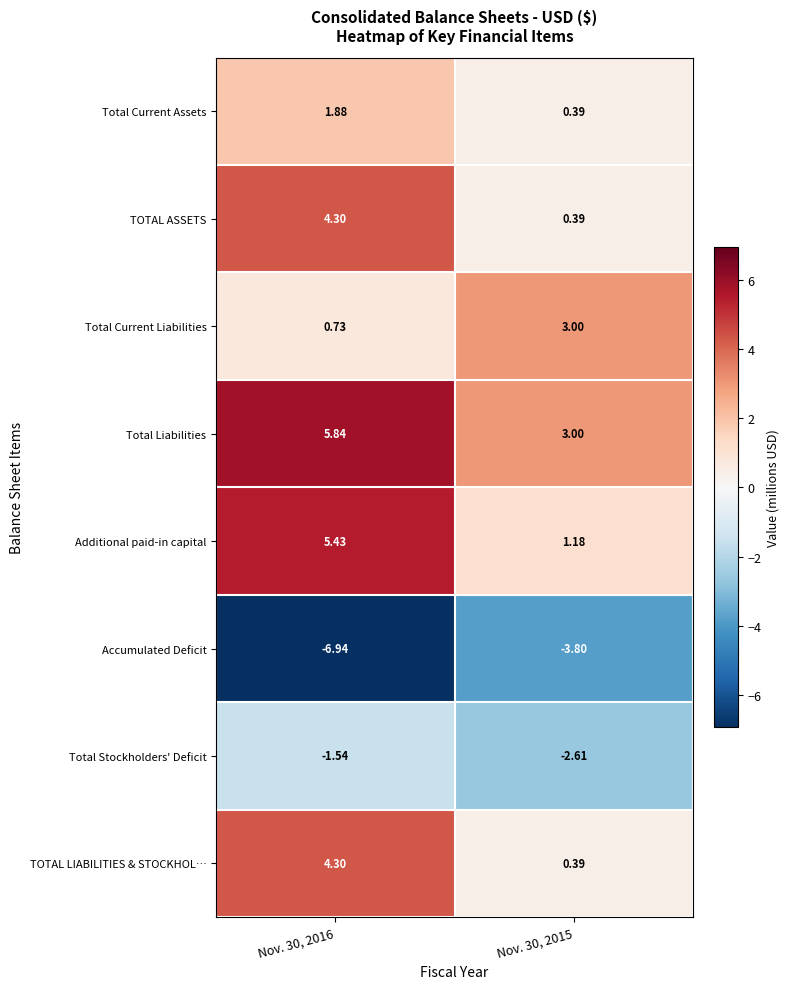

Which series changed the most between Nov. 30, 2016 and Nov. 30, 2015?

Additional paid-in capital